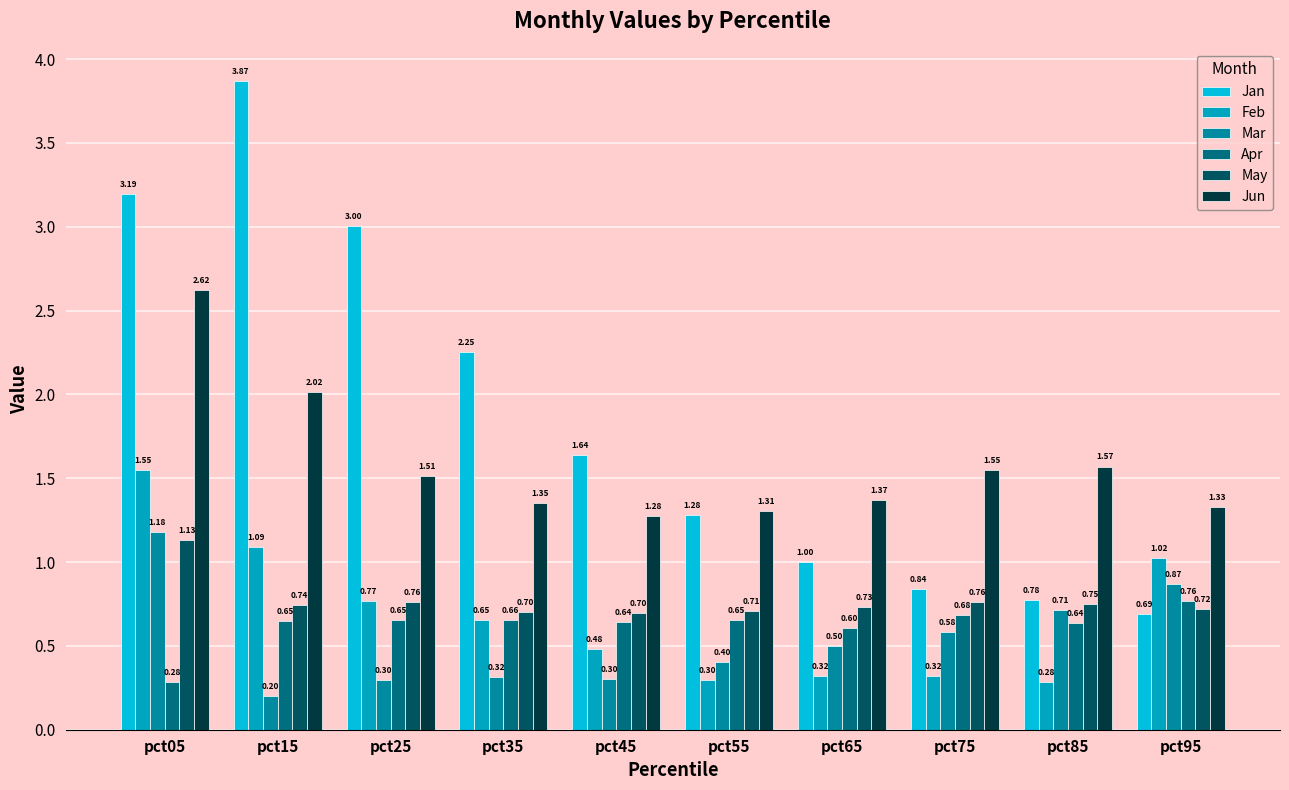

What is the difference between the Feb values at pct95 and pct75?

0.7